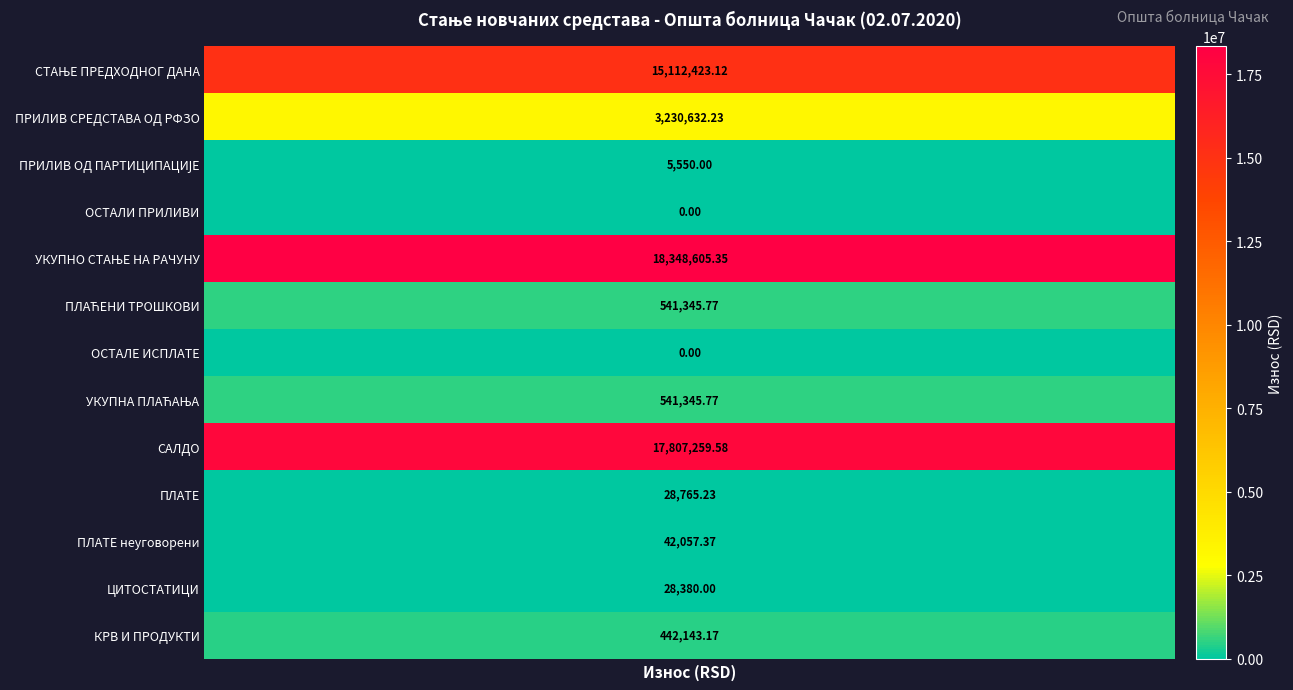

Is it true that the value at УКУПНО СТАЊЕ НА РАЧУНУ is 18348605.4?

True